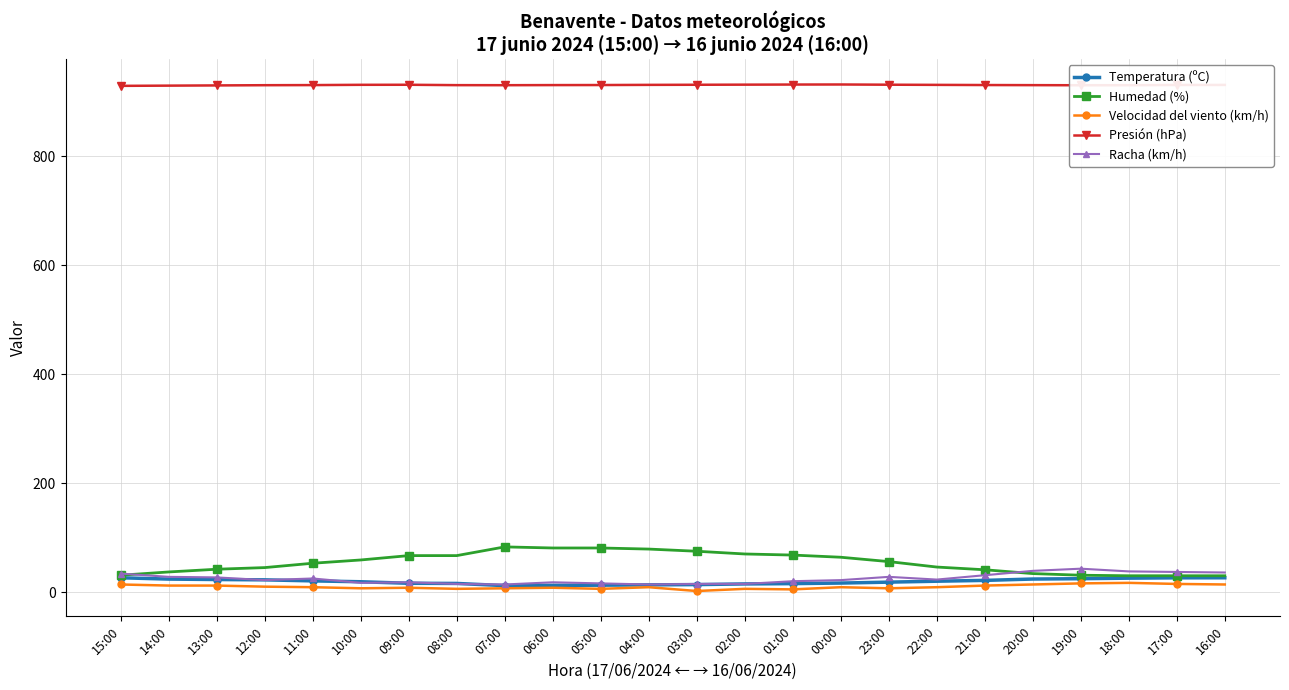

What is the label of the 14th point from the left?

02:00